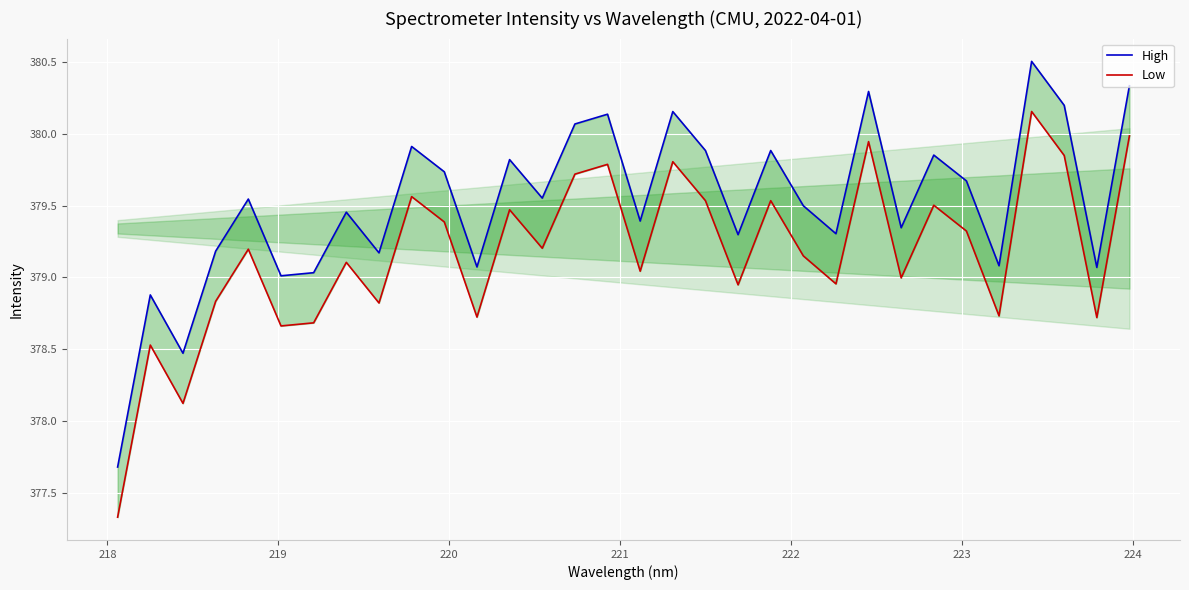

How many distinct data groups are displayed?

2